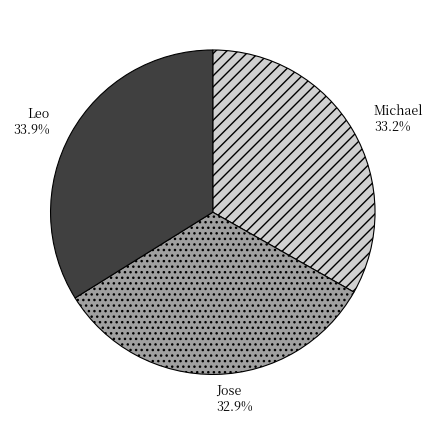

Is Jose the majority of the pie?

No